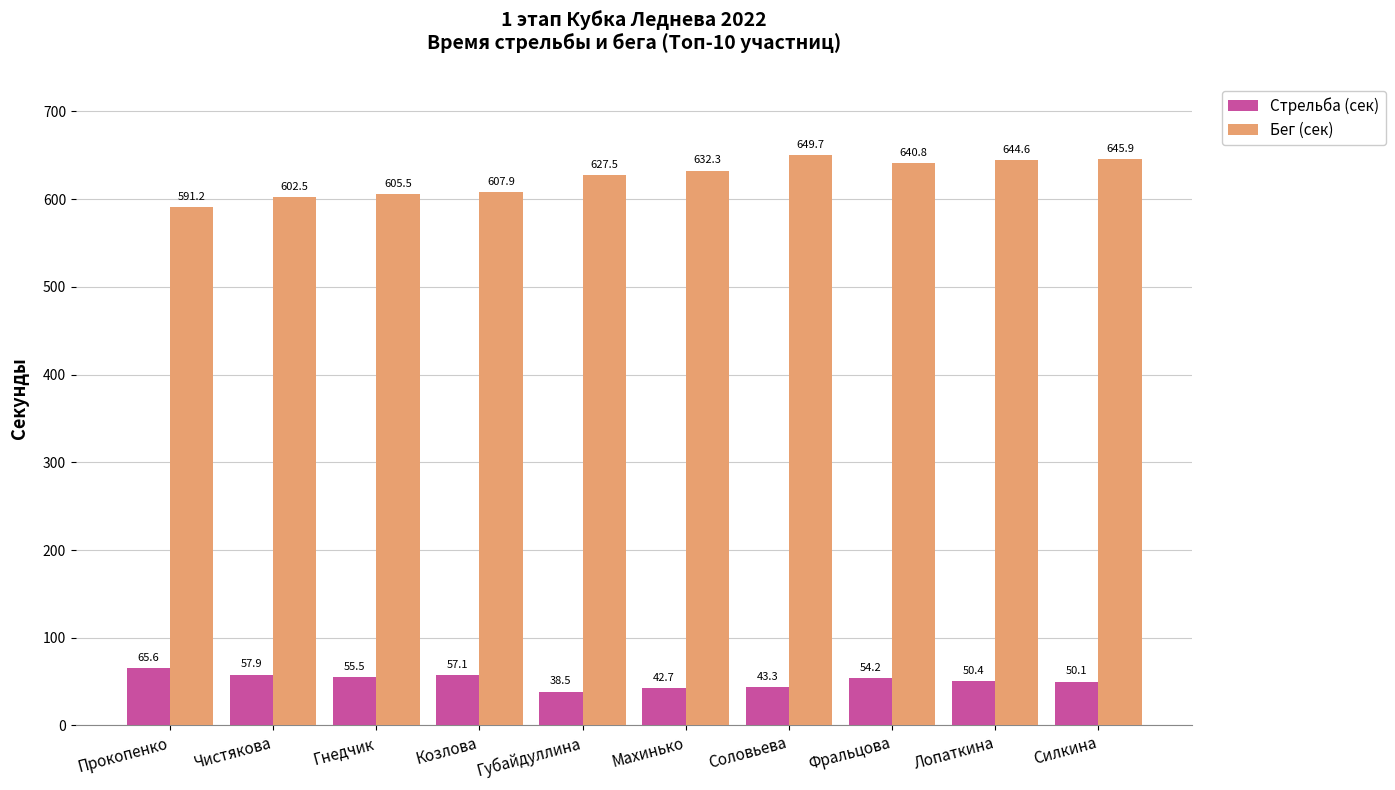

Reading left to right, what are all the values shown in this chart?

Стрельба (сек): 65.6	57.9	55.5	57.1	38.5	42.7	43.3	54.2	50.4	50.1
Бег (сек): 591.2	602.5	605.5	607.9	627.5	632.3	649.7	640.8	644.6	645.9